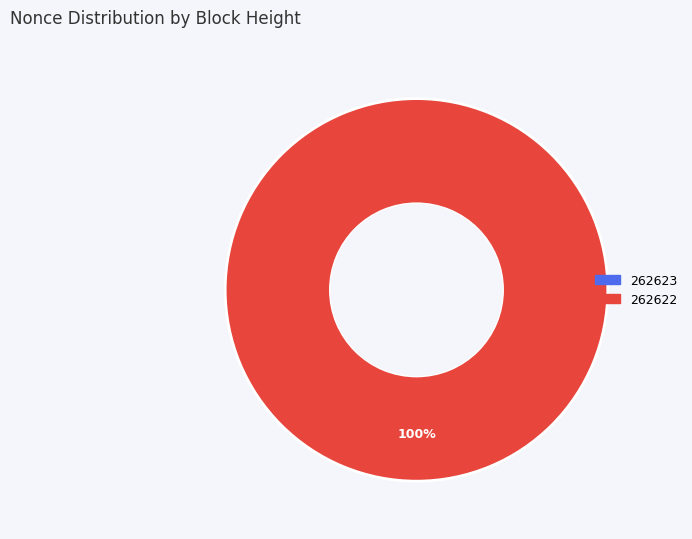

What is the smallest slice in the pie chart?

262623